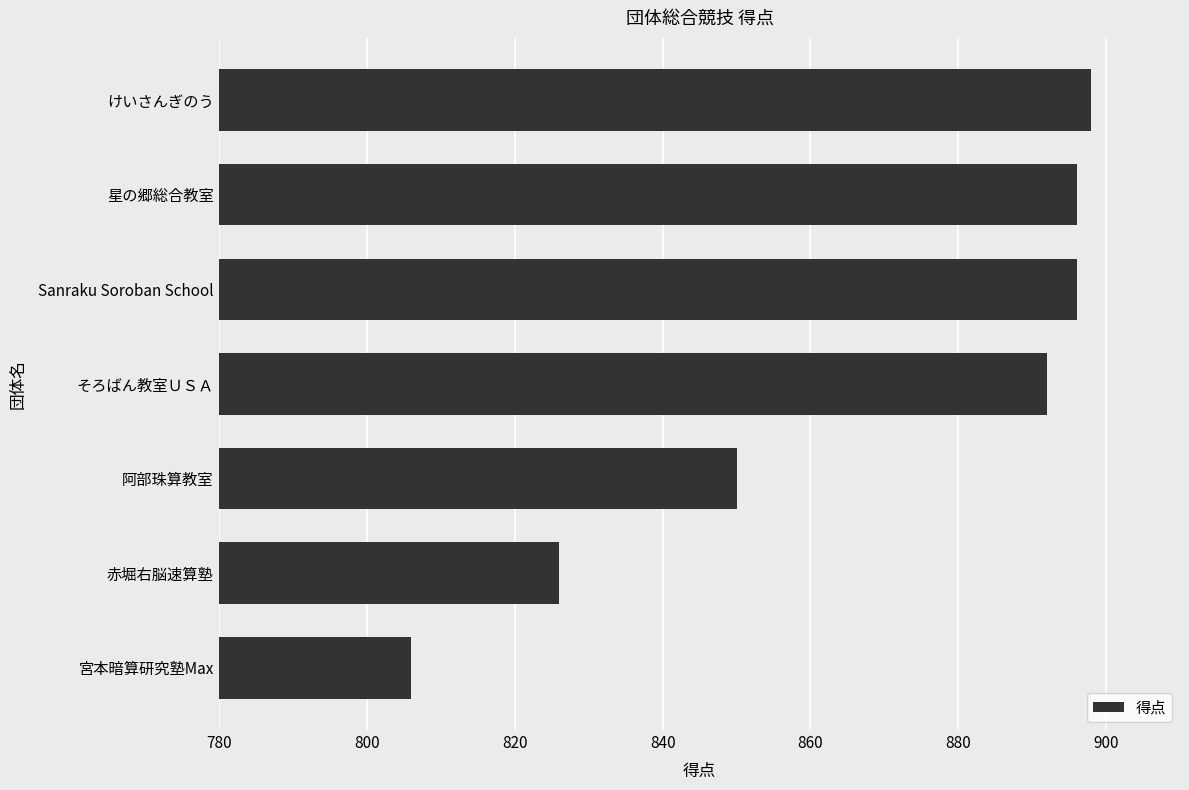

At which category does the chart reach its peak across all series?

けいさんぎのう